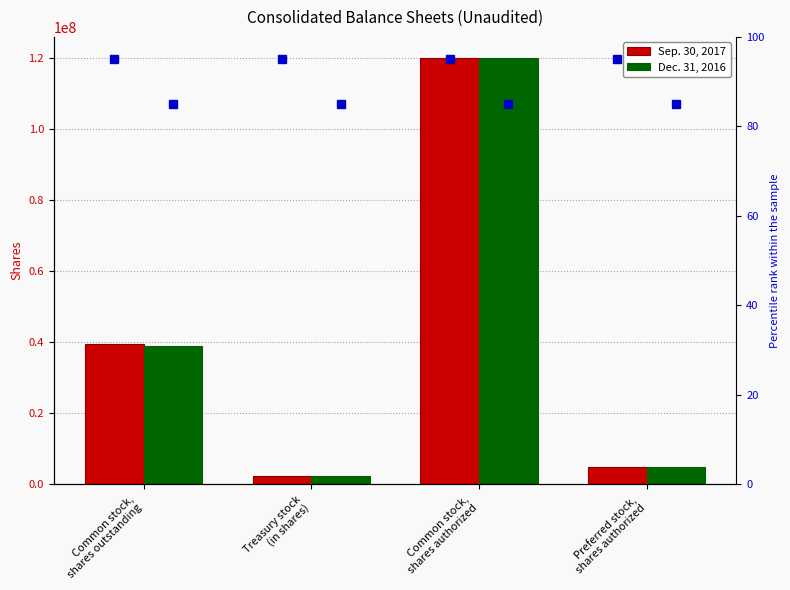

List the labels in order of Dec. 31, 2016 value, smallest first.

Treasury stock
(in shares), Preferred stock,
shares authorized, Common stock,
shares outstanding, Common stock,
shares authorized